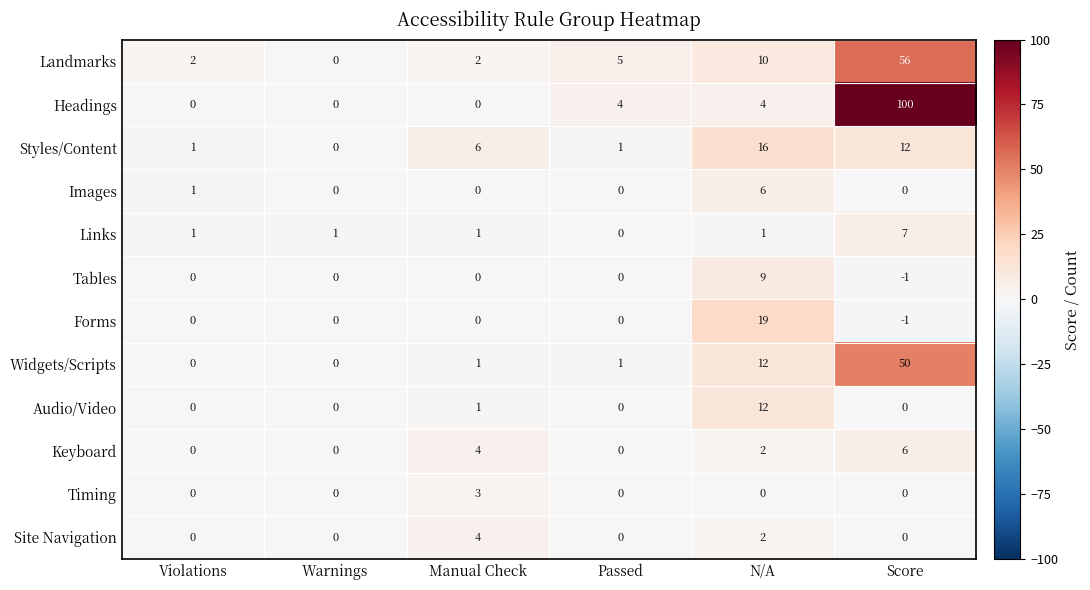

What is the smallest value displayed?

-1